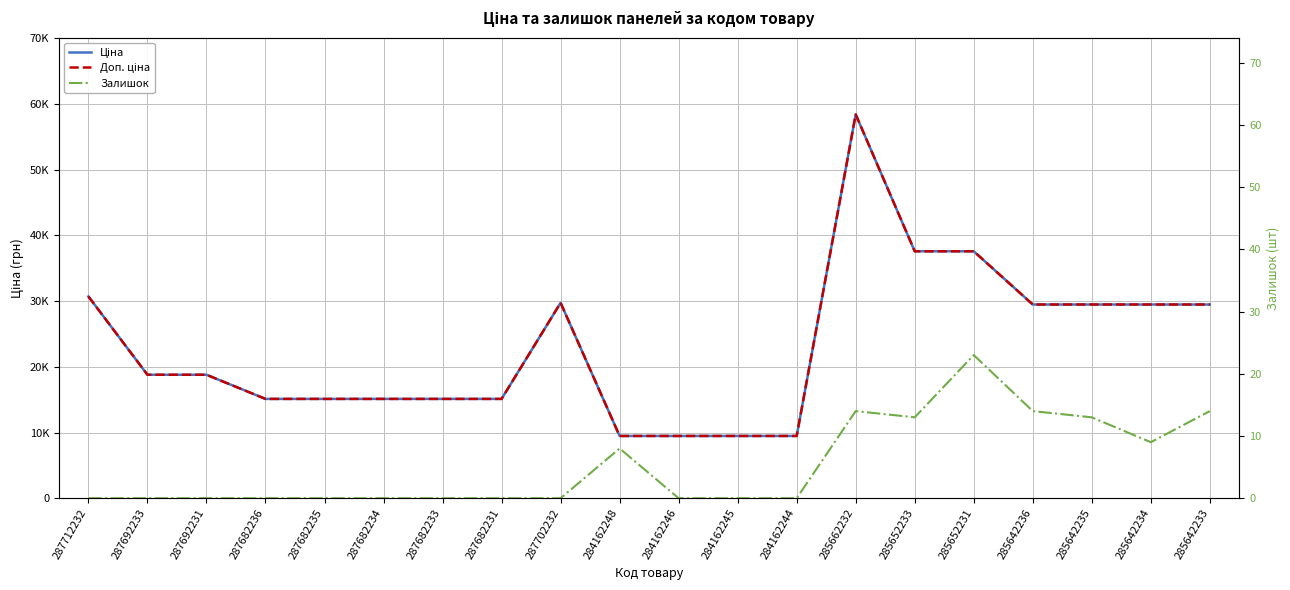

What are all the series names shown in the legend?

Ціна, Доп. ціна, Залишок